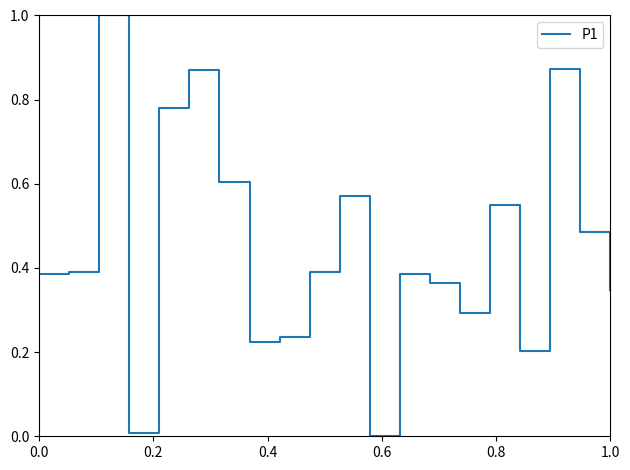

What is the difference between the maximum and minimum values?

1.0